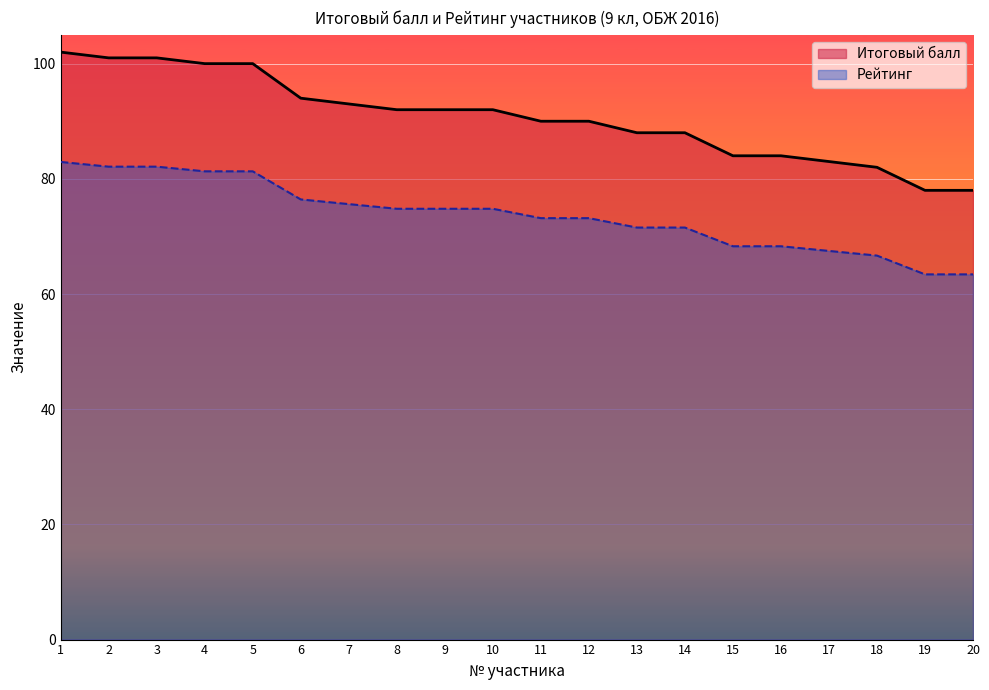

List the labels in order of Рейтинг value, largest first.

1, 2, 3, 4, 5, 6, 7, 8, 9, 10, 11, 12, 13, 14, 15, 16, 17, 18, 19, 20